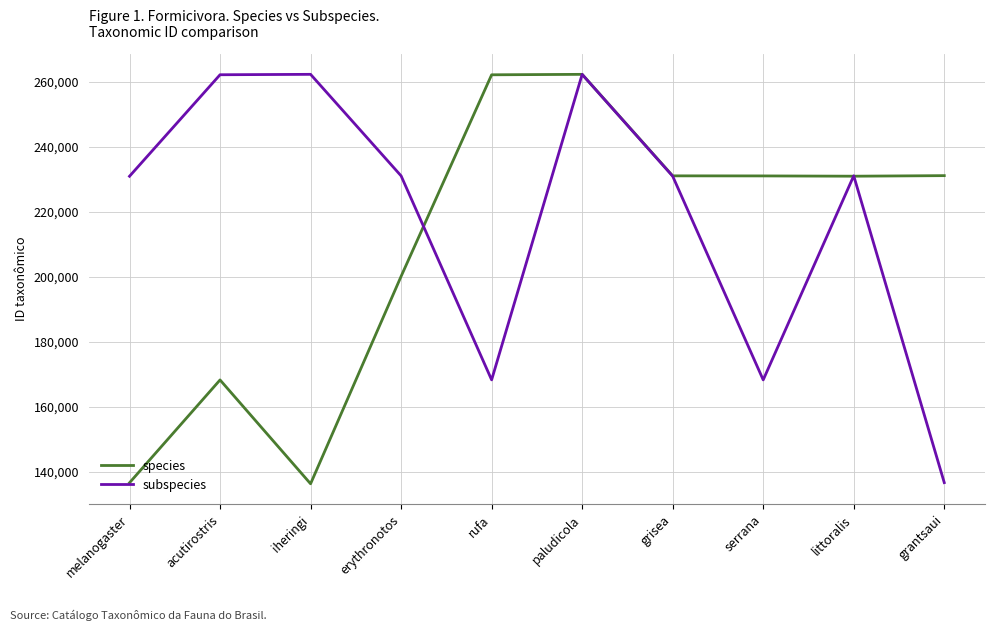

Where do species and subspecies first cross each other?

erythronotos and rufa